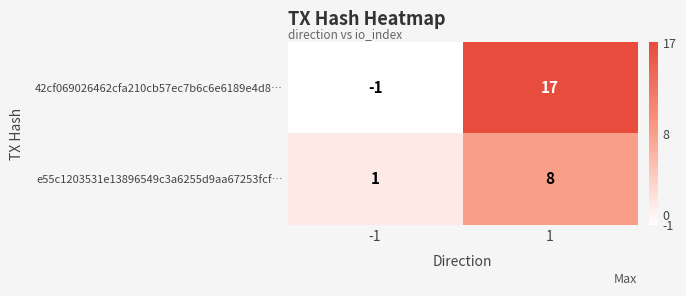

Which series has the largest range (max minus min)?

42cf069026462cfa210cb57ec7b6c6e6189e4d8…